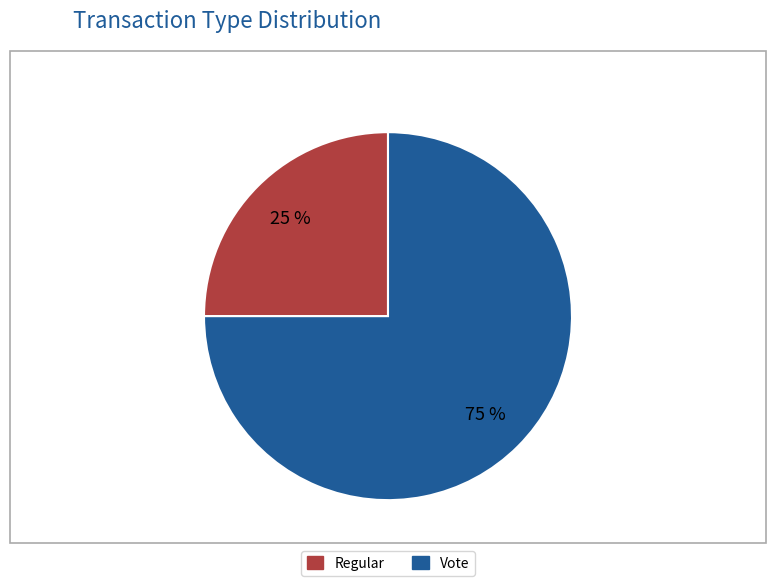

Is it true that Vote is 75% of the pie?

True